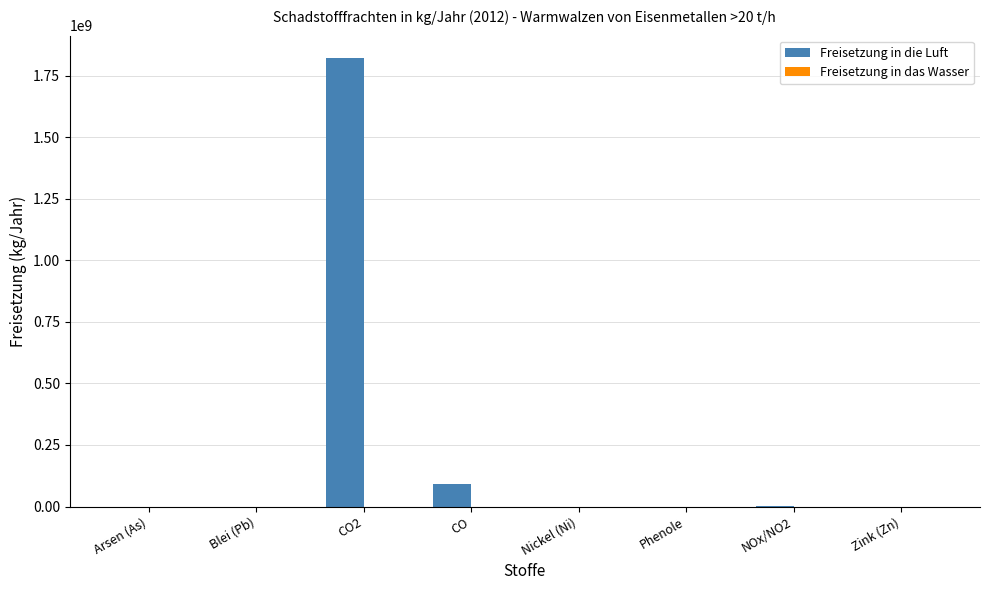

The value of Freisetzung in das Wasser at Zink (Zn) is 192. True or false?

True